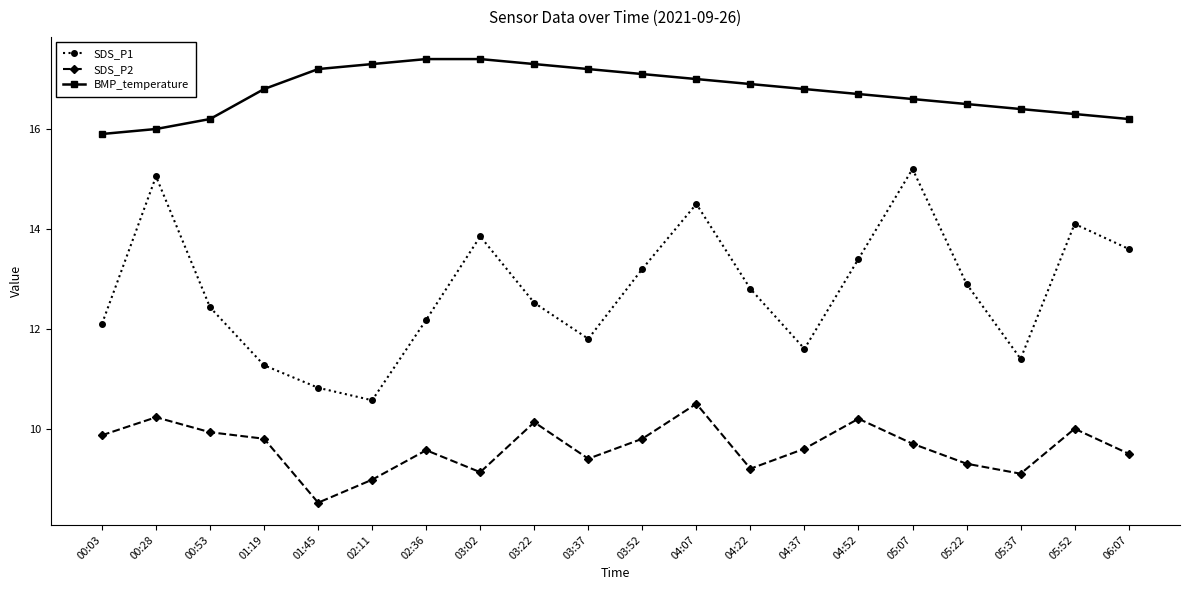

List the series in order of their peak value, lowest first.

SDS_P2, SDS_P1, BMP_temperature